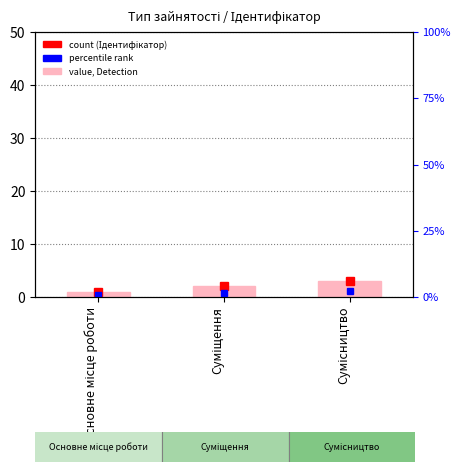

List the labels in order of value, smallest first.

Основне місце роботи, Суміщення, Сумісництво